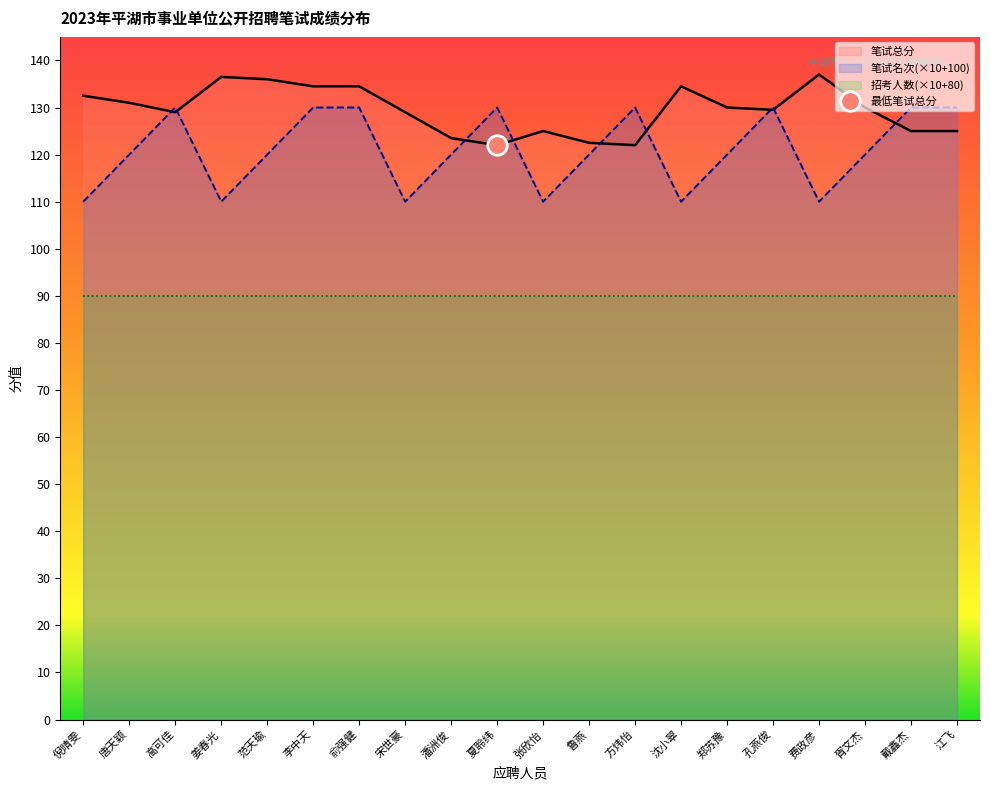

At which category does the chart reach its minimum across all series?

倪晴雯